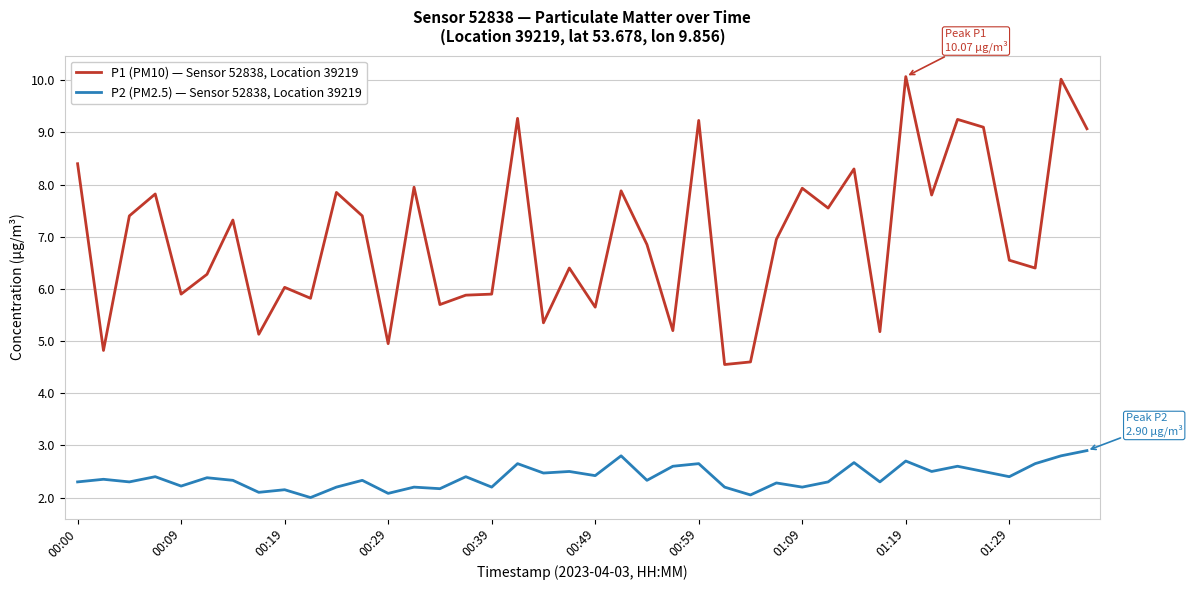

What is the difference between the maximum and minimum values in the P2 (PM2.5) — Sensor 52838, Location 39219 series?

0.9